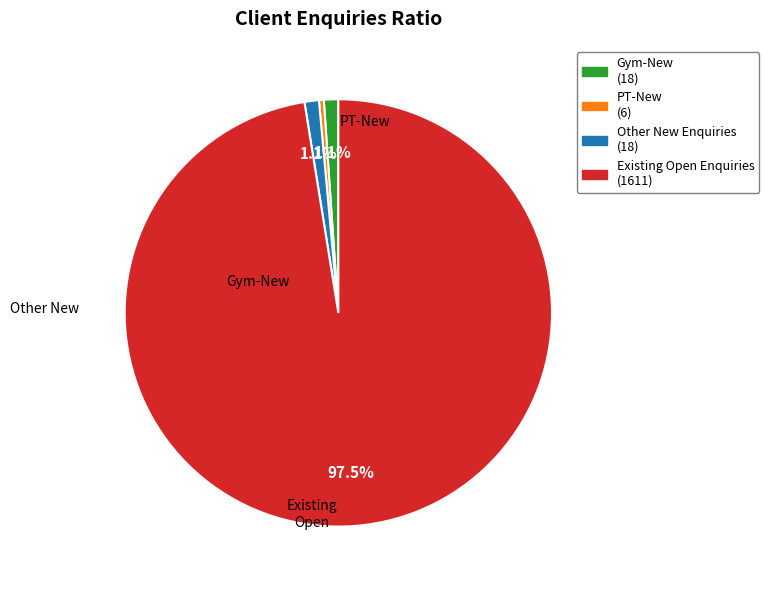

Count the number of slices in the pie.

4